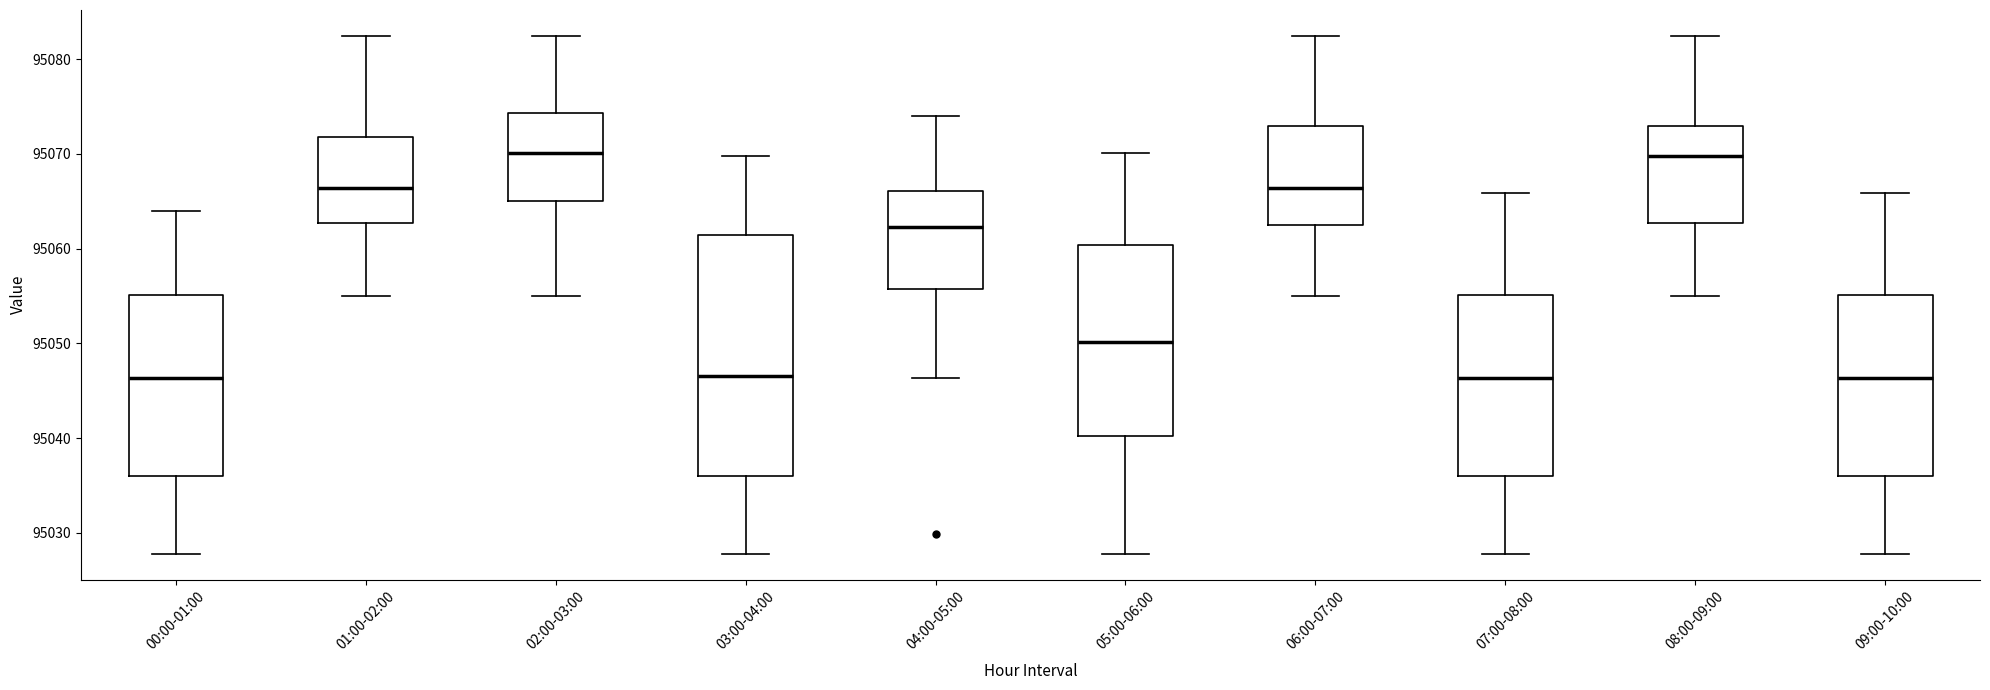

Reading left to right, read every box against the y-axis: the position of its median line, the range the box covers, and the ends of its whiskers. The values are not printed on the chart, so give them approximately, as read against the axis.

00:00-01:00: median 95046, box 95036 to 95055, whiskers 95028 to 95064
01:00-02:00: median 95066, box 95063 to 95072, whiskers 95055 to 95082
02:00-03:00: median 95070, box 95065 to 95074, whiskers 95055 to 95082
03:00-04:00: median 95047, box 95036 to 95061, whiskers 95028 to 95070
04:00-05:00: median 95062, box 95056 to 95066, whiskers 95046 to 95074
05:00-06:00: median 95050, box 95040 to 95060, whiskers 95028 to 95070
06:00-07:00: median 95066, box 95062 to 95073, whiskers 95055 to 95082
07:00-08:00: median 95046, box 95036 to 95055, whiskers 95028 to 95066
08:00-09:00: median 95070, box 95063 to 95073, whiskers 95055 to 95082
09:00-10:00: median 95046, box 95036 to 95055, whiskers 95028 to 95066